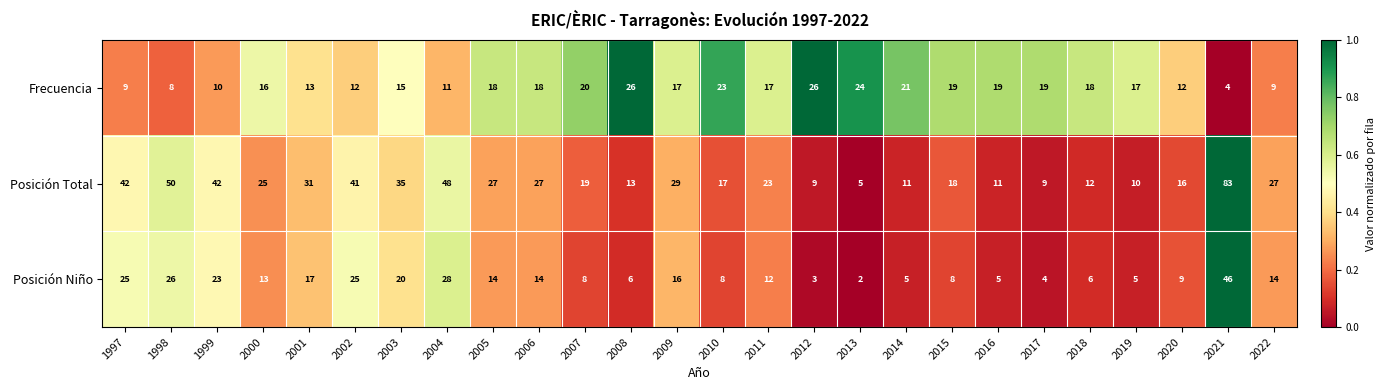

Which category has the highest value across all series?

2021